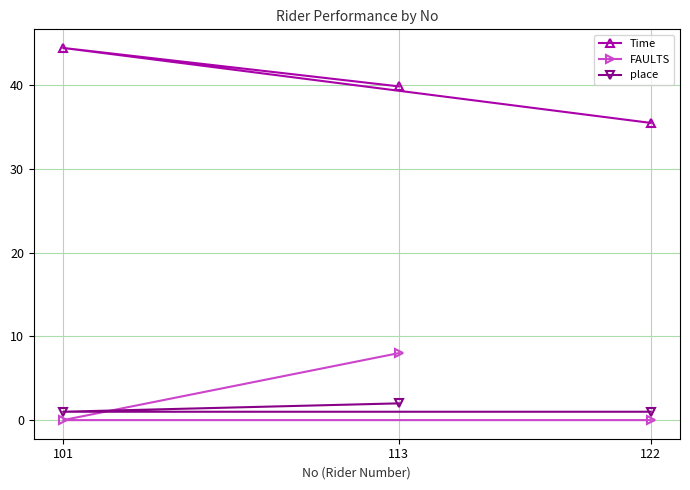

What is the difference between the maximum and minimum values in the Time series?

8.9